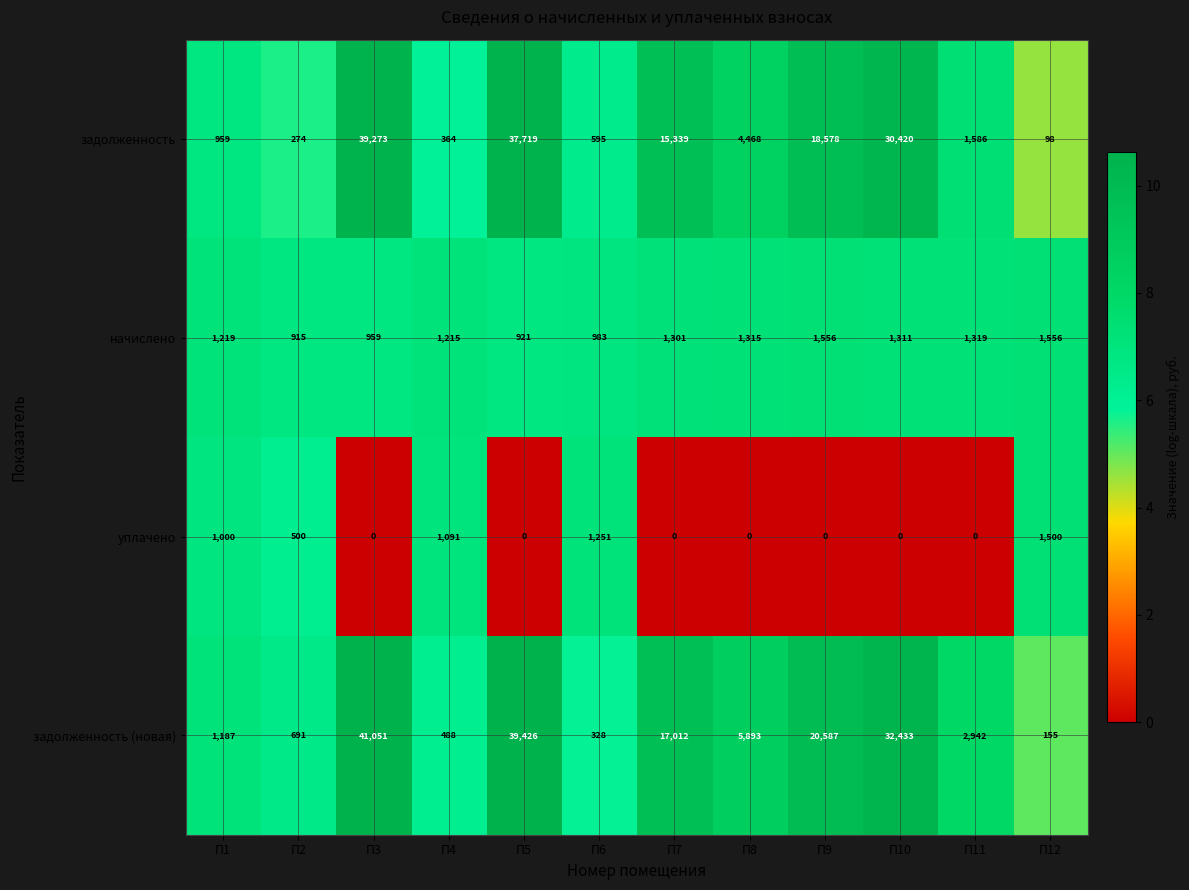

What is the approximate value of задолженность (новая) at П7, to the nearest 10?

17010